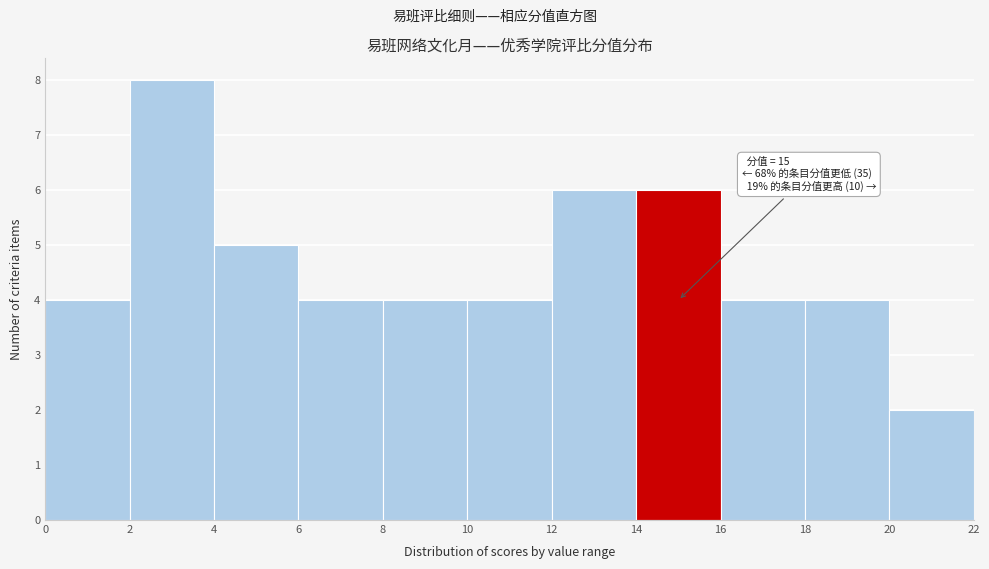

Over which range of the x-axis is the bar tallest?

2 to 4